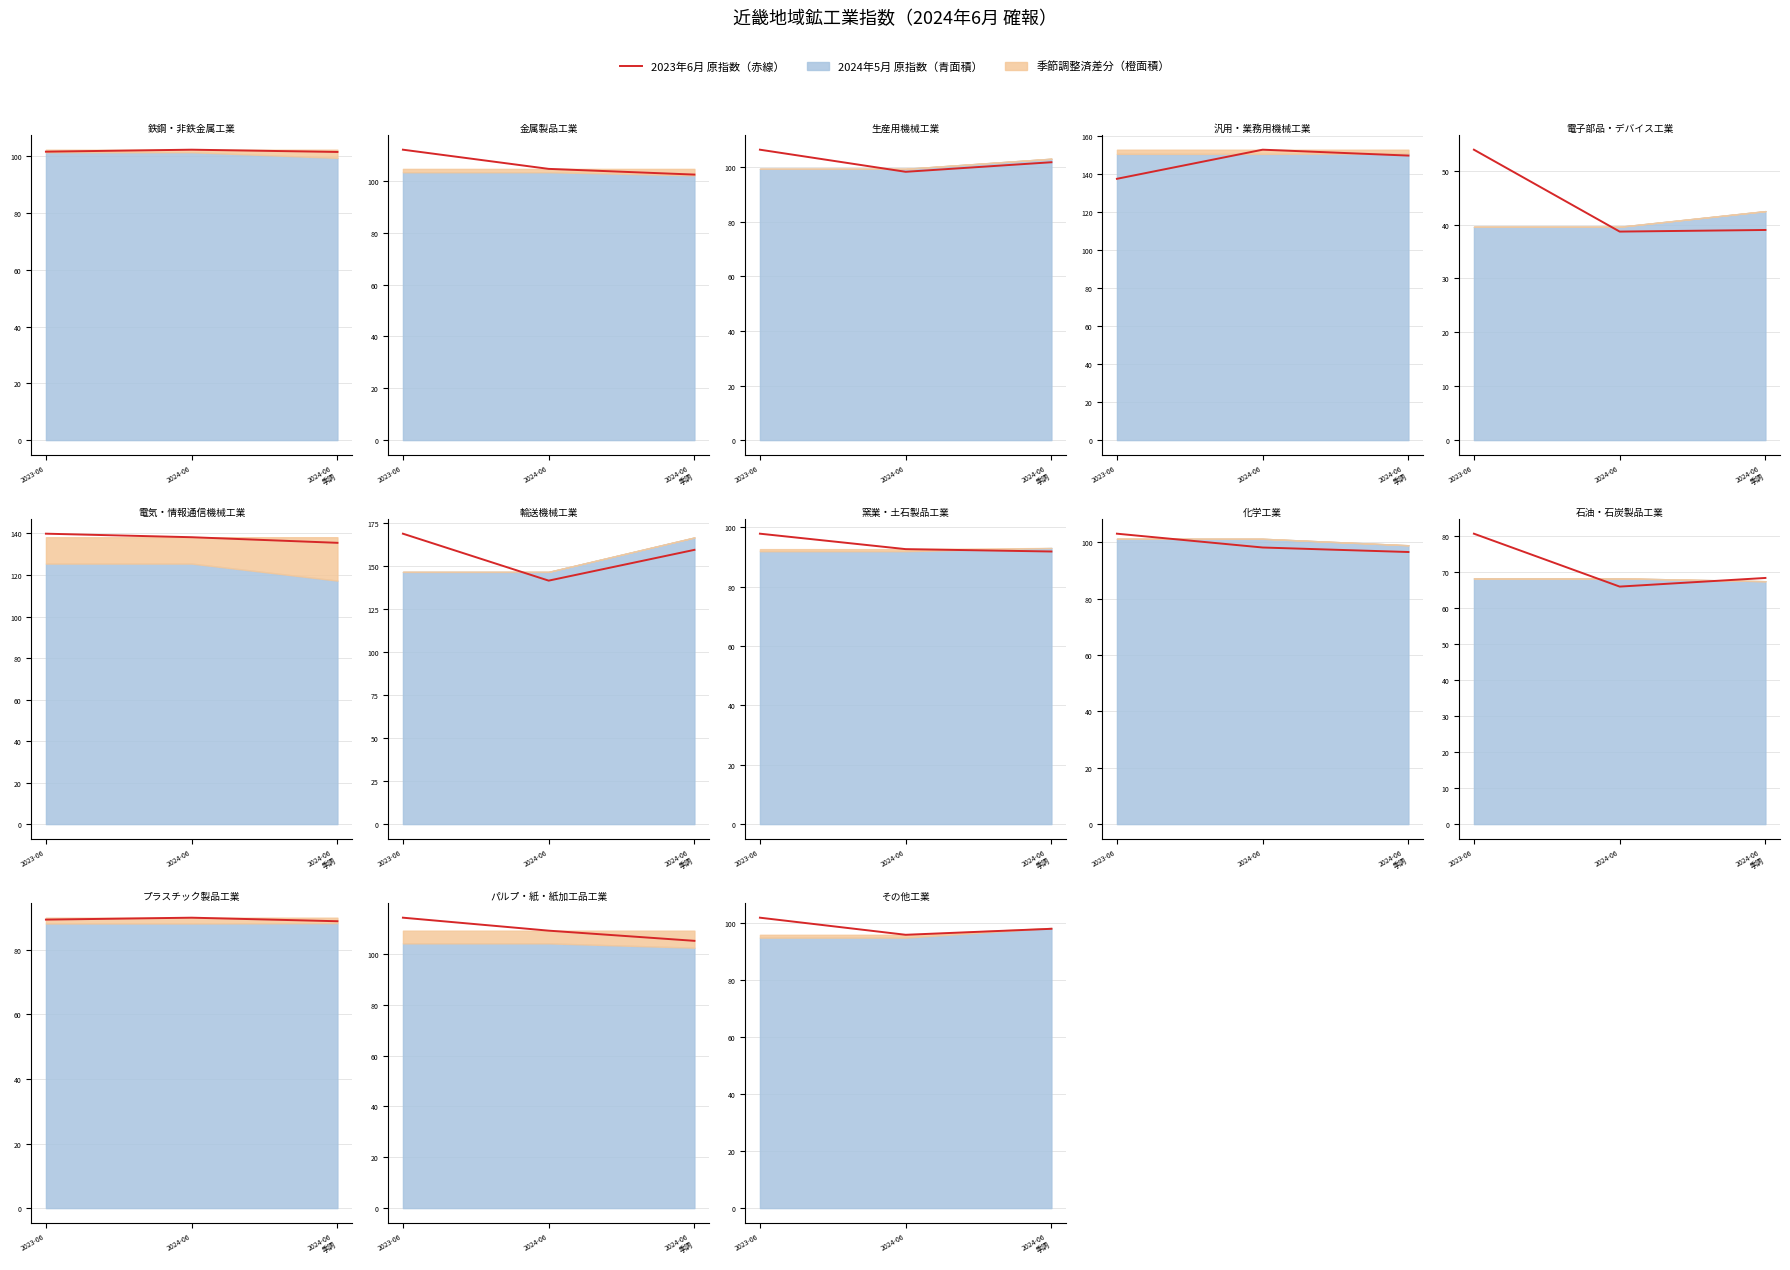

How many values are below 98?

1